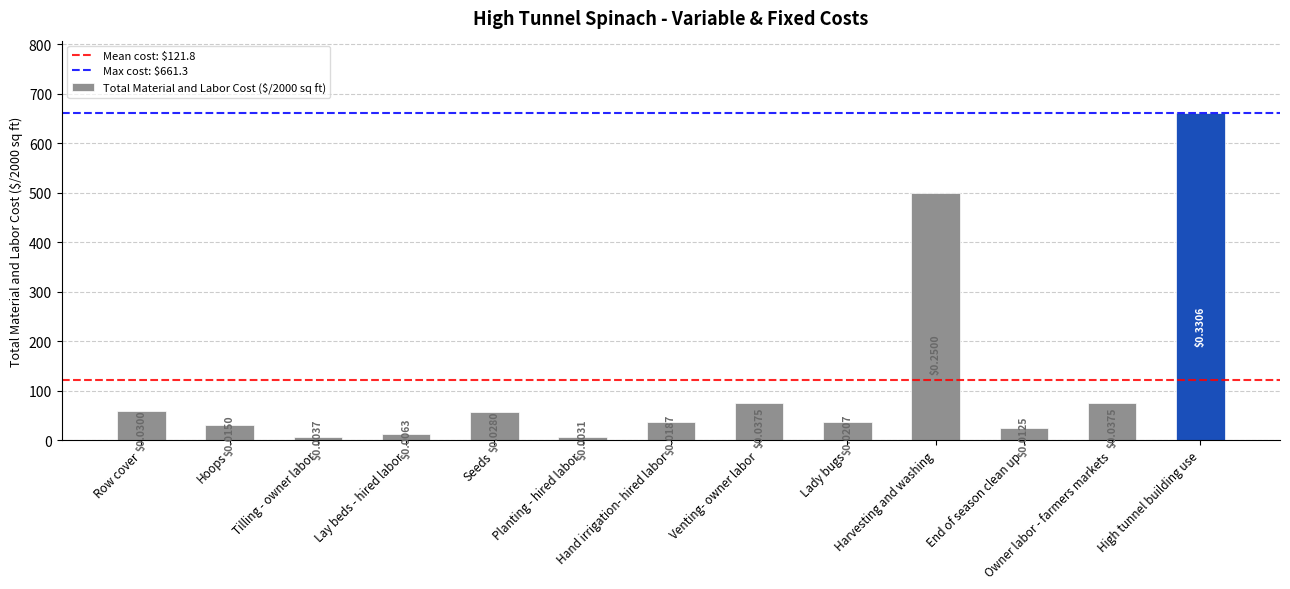

What is the difference between the maximum and second lowest values?

653.8